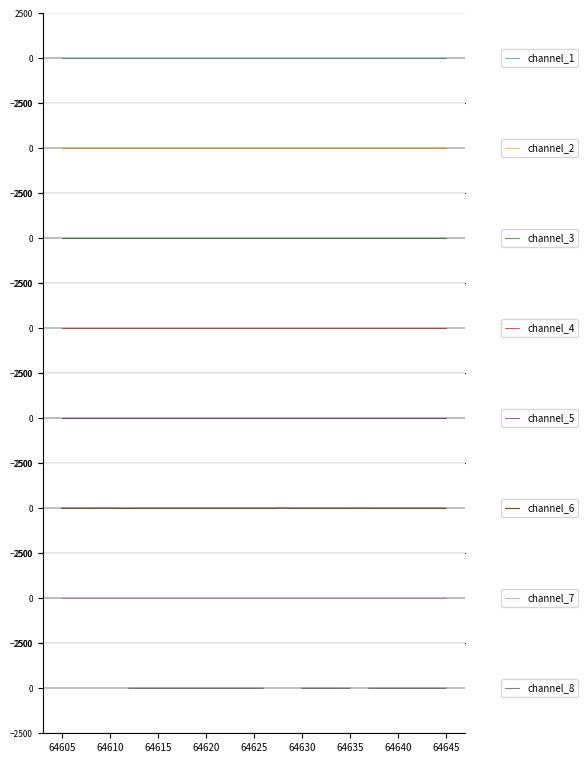

True or false: the data has more than 1 interior local peaks.

True